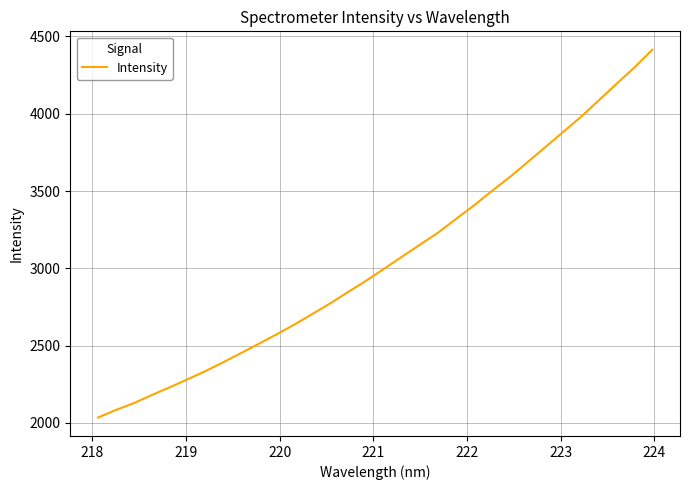

What is the smallest value displayed?

2033.6